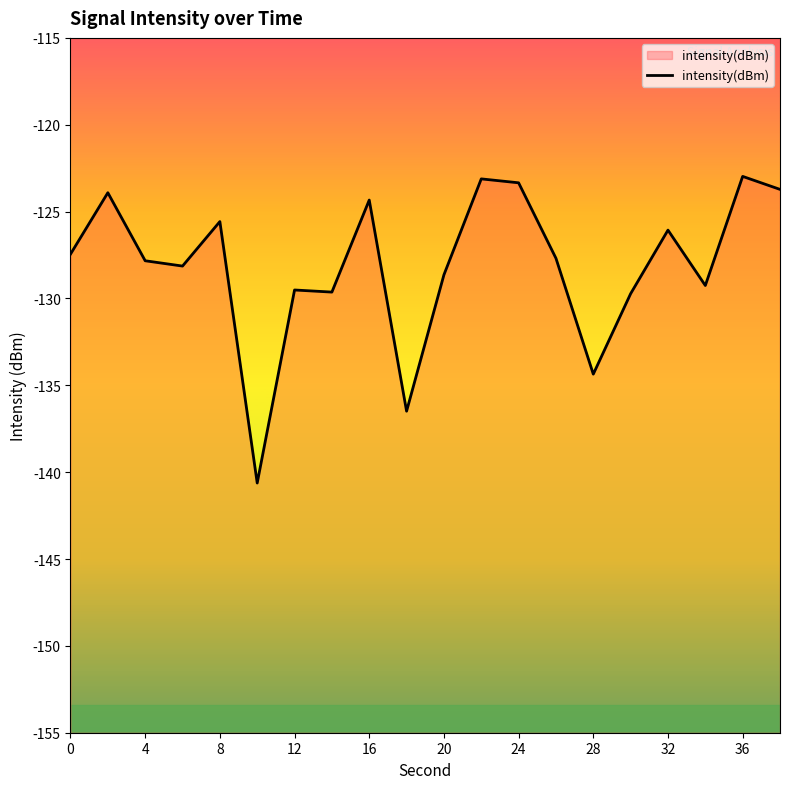

What is the average value?

-128.1